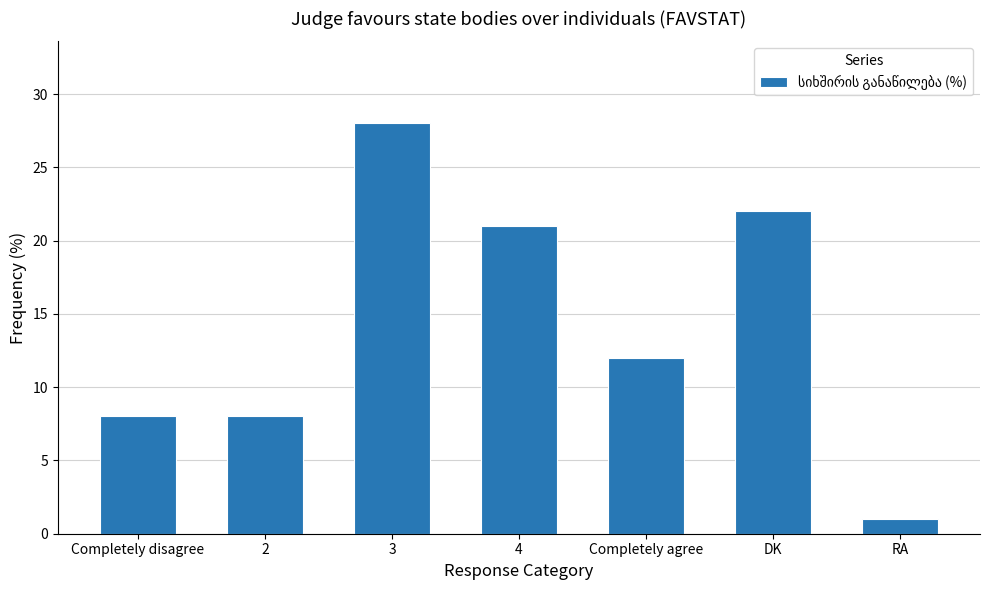

Which label corresponds to the largest value in the chart?

3